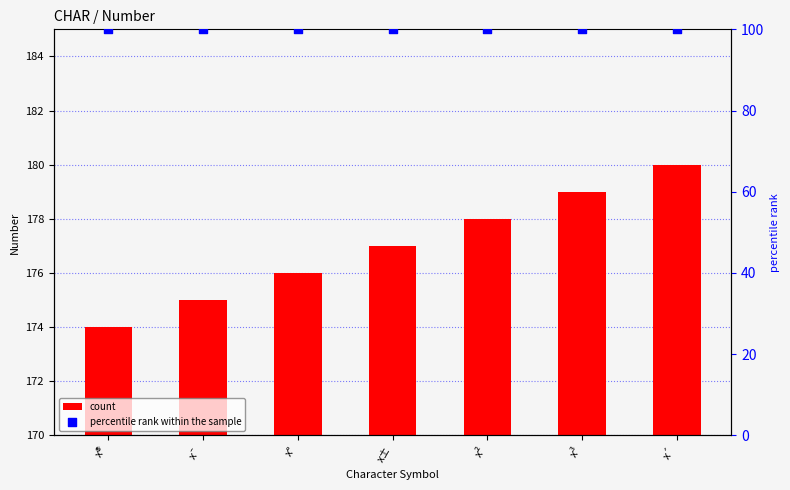

Which series contains the highest Y value?

count